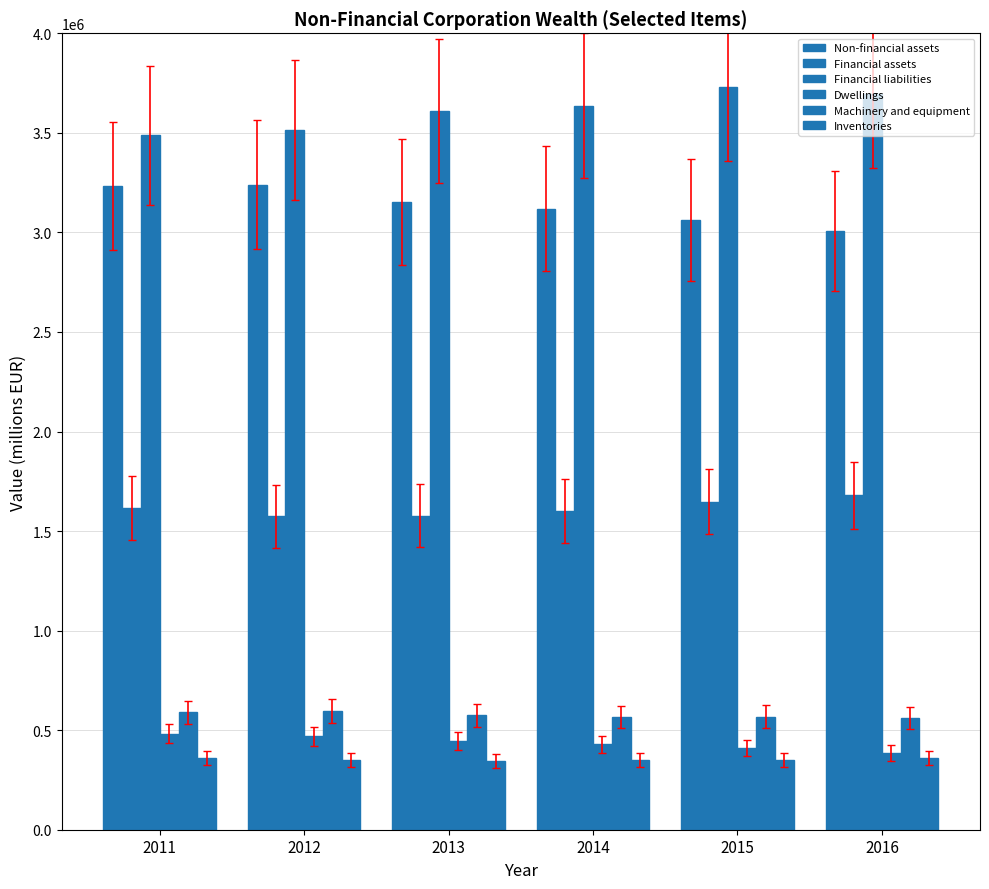

Where does the Financial assets series first go above 1615781?

2011